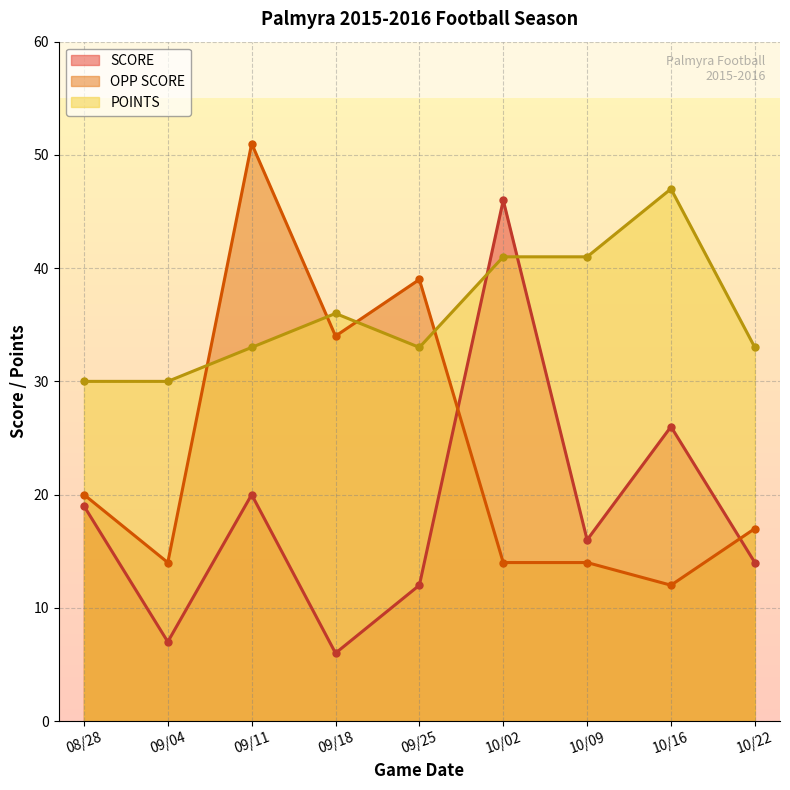

Reading right to left, extract all data points from this chart.

SCORE: 10/22=14	10/16=26	10/09=16	10/02=46	09/25=12	09/18=6	09/11=20	09/04=7	08/28=19
OPP SCORE: 10/22=17	10/16=12	10/09=14	10/02=14	09/25=39	09/18=34	09/11=51	09/04=14	08/28=20
POINTS: 10/22=33	10/16=47	10/09=41	10/02=41	09/25=33	09/18=36	09/11=33	09/04=30	08/28=30